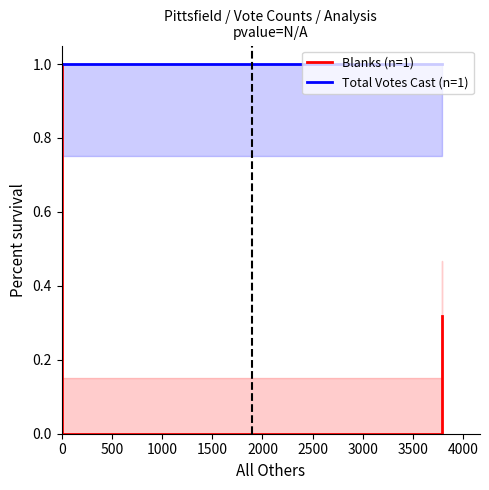

What is the greatest value displayed?

1.0